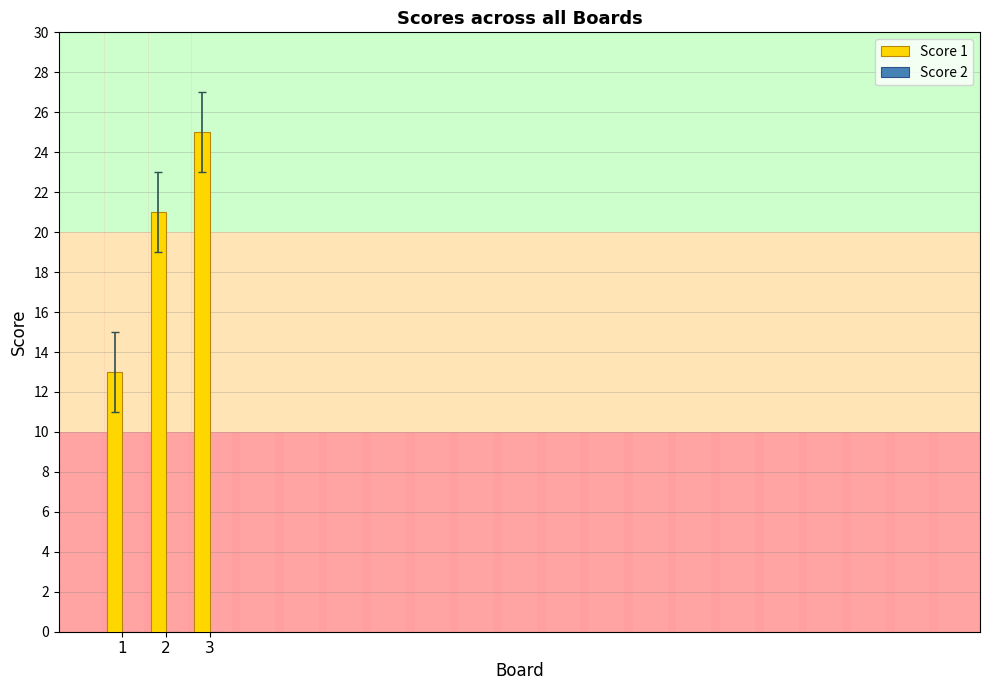

List the labels in order of value, largest first.

3, 2, 1